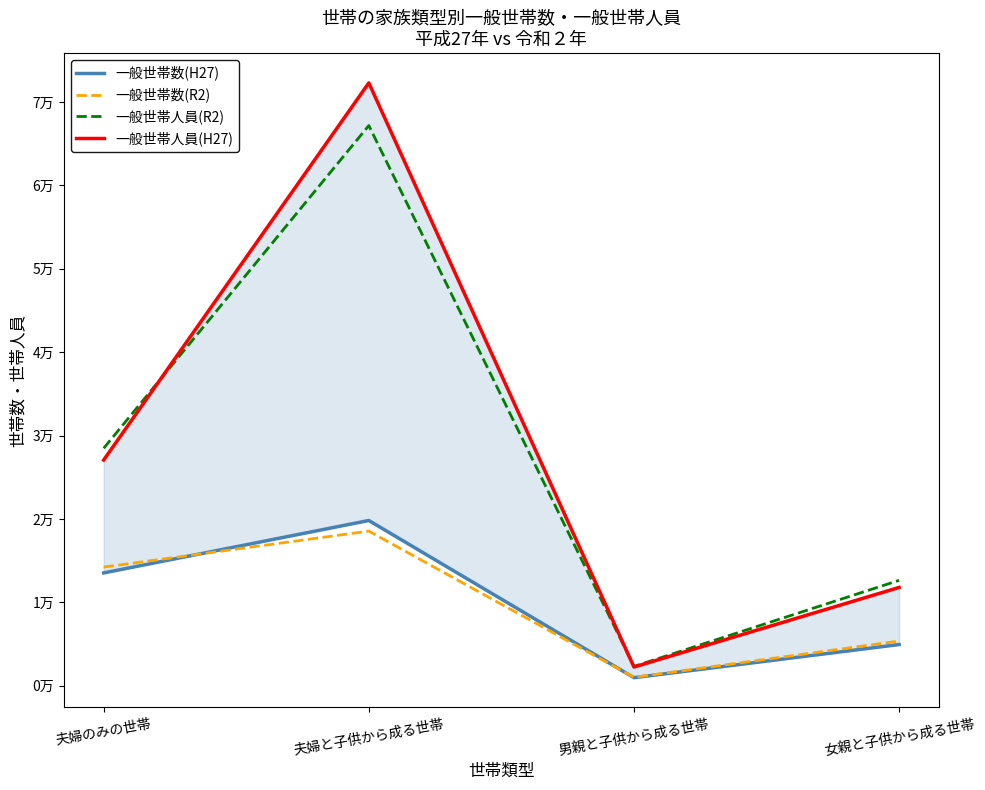

Is the value of 一般世帯数(R2) at 女親と子供から成る世帯 greater than the value of 一般世帯人員(H27) at 男親と子供から成る世帯?

Yes